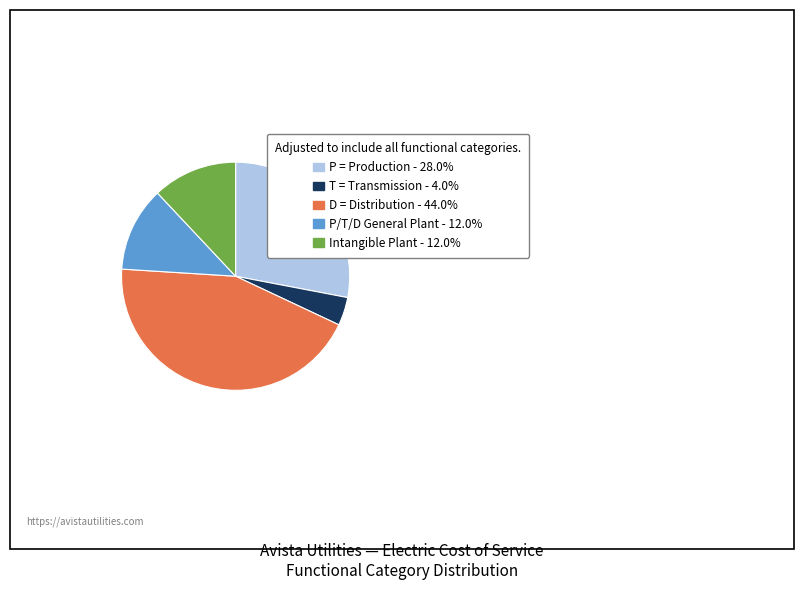

Is the sum of Intangible Plant and P/T/D General Plant greater than half?

No